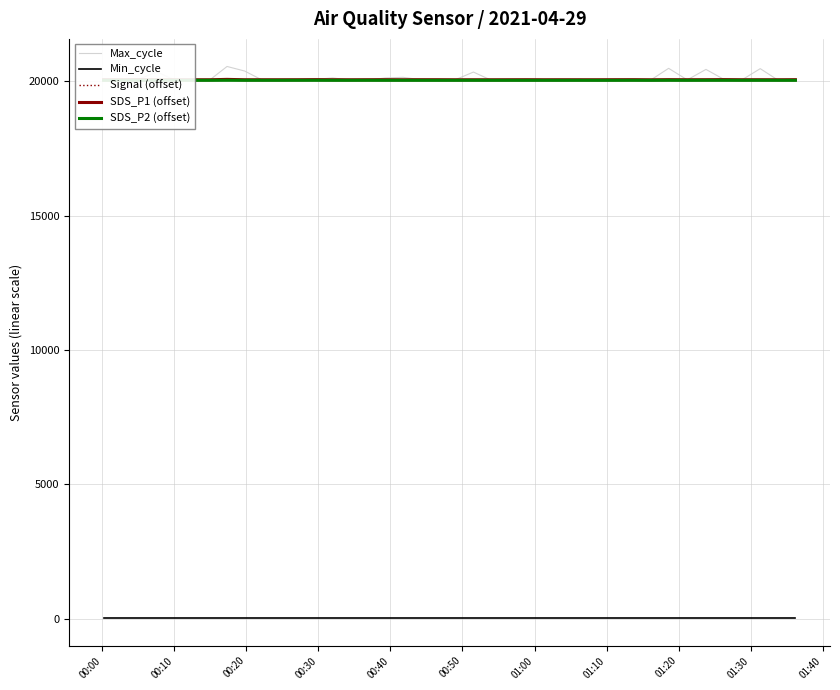

Which series has the largest total across all categories?

Max_cycle